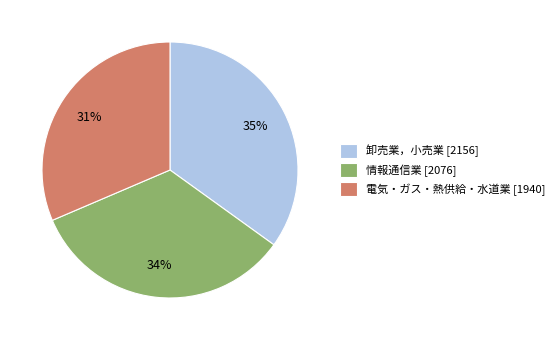

How many segments does this pie chart have?

3